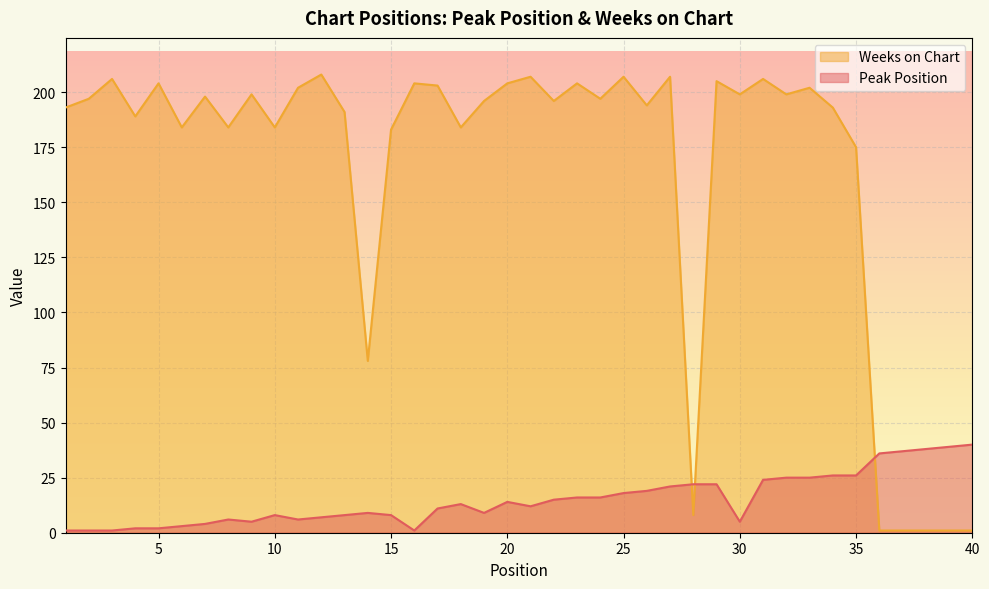

List the labels in order of Weeks on Chart value, largest first.

12, 21, 25, 27, 3, 31, 29, 5, 16, 20, 23, 17, 11, 33, 9, 30, 32, 7, 2, 24, 19, 22, 26, 1, 34, 13, 4, 6, 8, 10, 18, 15, 35, 14, 28, 36, 37, 38, 39, 40